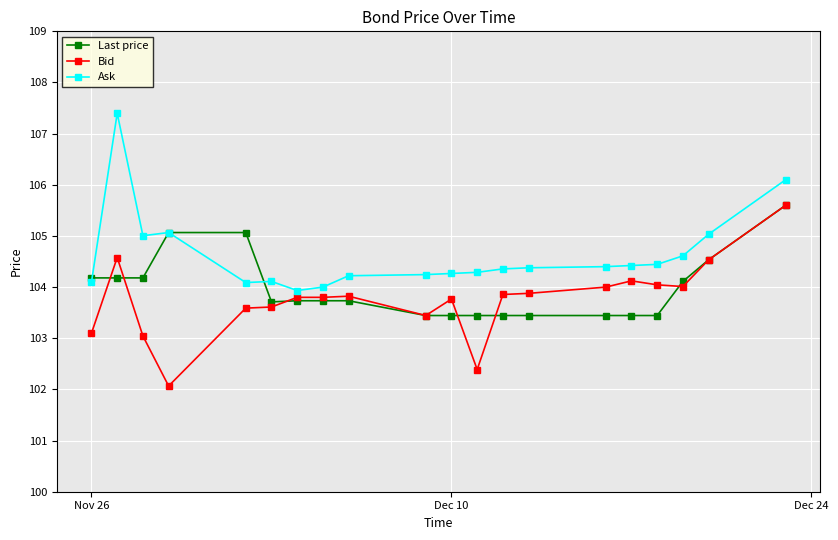

True or false: Bid has more than 2 interior local peaks.

True